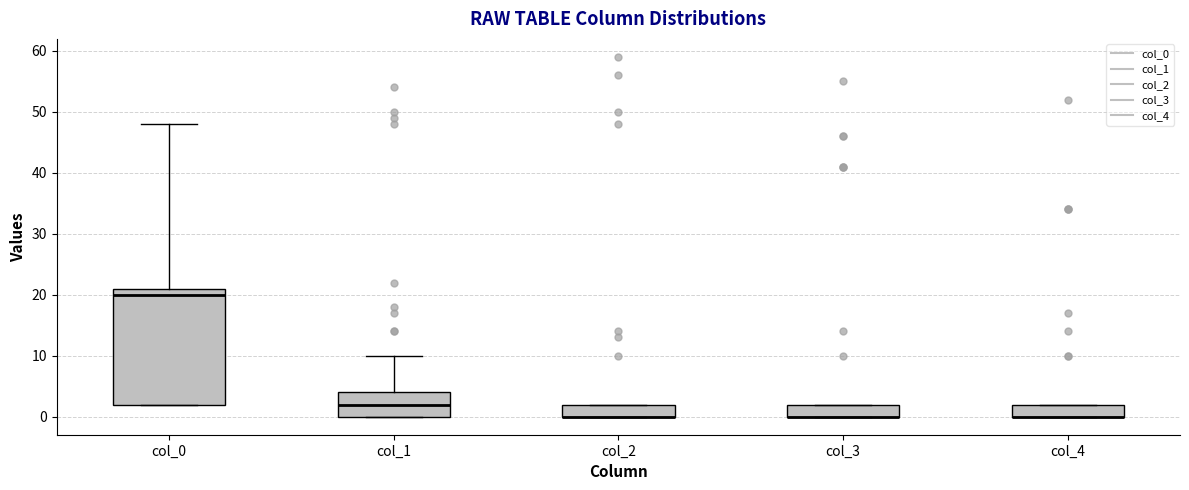

Reading left to right, transcribe this box plot: for each box, give where its median line is, the range the box spans, and where its two whiskers end, as read against the y-axis. The values are not printed on the chart, so give them approximately, as read against the axis.

col_0: median 20, box 2 to 21, whiskers 2 to 48
col_1: median 2, box 0 to 4, whiskers 0 to 10
col_2: median 0 (drawn on the box's lower edge), box 0 to 2, whiskers 0 to 2
col_3: median 0 (drawn on the box's lower edge), box 0 to 2, whiskers 0 to 2
col_4: median 0 (drawn on the box's lower edge), box 0 to 2, whiskers 0 to 2